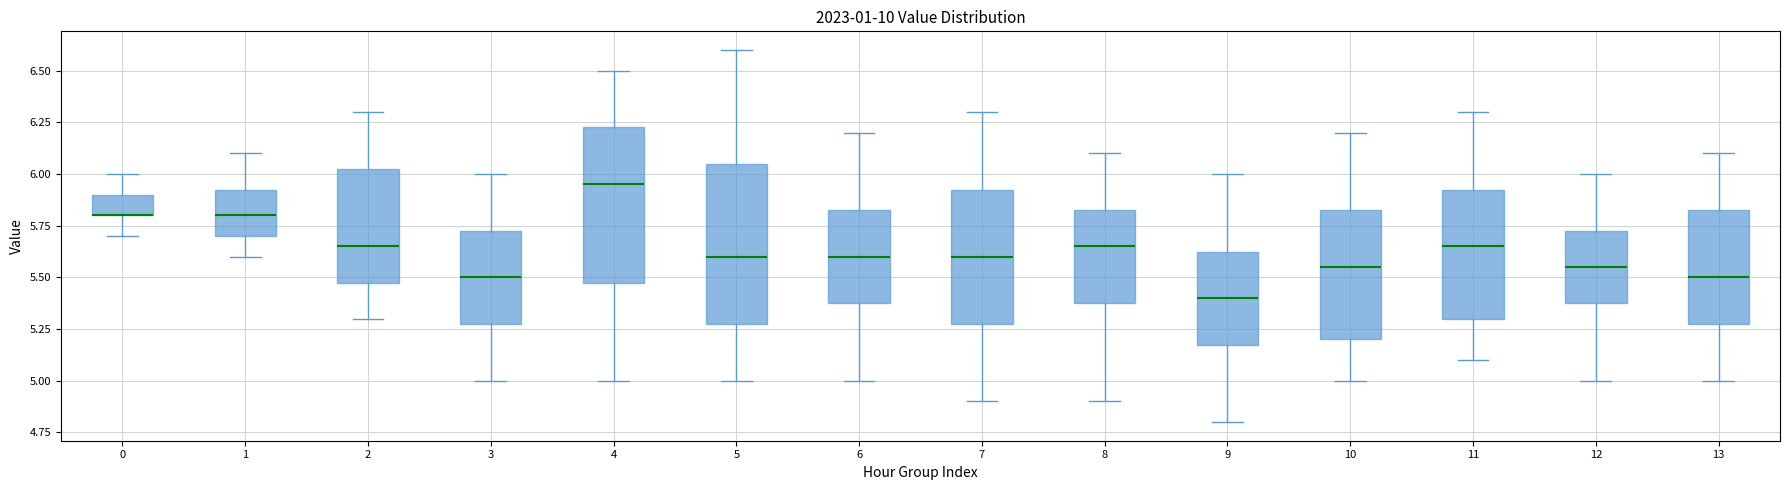

Reading left to right, transcribe this box plot: for each box, give where its median line is, the range the box spans, and where its two whiskers end, as read against the y-axis. The values are not printed on the chart, so give them approximately, as read against the axis.

0: median 5.80 (drawn on the box's lower edge), box 5.80 to 5.90, whiskers 5.70 to 6.00
1: median 5.80, box 5.70 to 5.95, whiskers 5.60 to 6.10
2: median 5.65, box 5.50 to 6.05, whiskers 5.30 to 6.30
3: median 5.50, box 5.30 to 5.75, whiskers 5.00 to 6.00
4: median 5.95, box 5.50 to 6.25, whiskers 5.00 to 6.50
5: median 5.60, box 5.30 to 6.05, whiskers 5.00 to 6.60
6: median 5.60, box 5.40 to 5.85, whiskers 5.00 to 6.20
7: median 5.60, box 5.30 to 5.95, whiskers 4.90 to 6.30
8: median 5.65, box 5.40 to 5.85, whiskers 4.90 to 6.10
9: median 5.40, box 5.20 to 5.65, whiskers 4.80 to 6.00
10: median 5.55, box 5.20 to 5.85, whiskers 5.00 to 6.20
11: median 5.65, box 5.30 to 5.95, whiskers 5.10 to 6.30
12: median 5.55, box 5.40 to 5.75, whiskers 5.00 to 6.00
13: median 5.50, box 5.30 to 5.85, whiskers 5.00 to 6.10